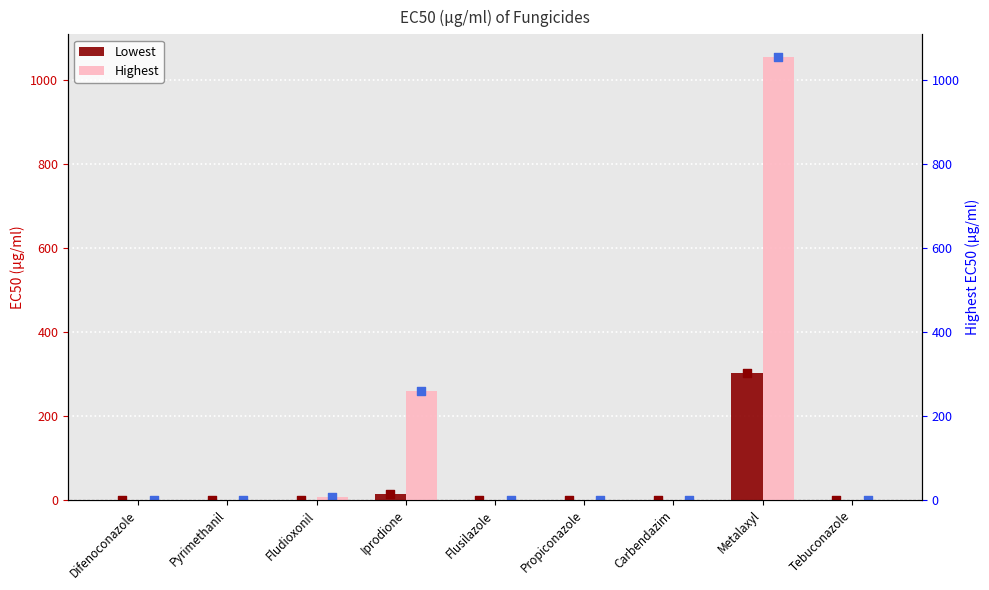

What is the total value across all series at Difenoconazole?

0.1